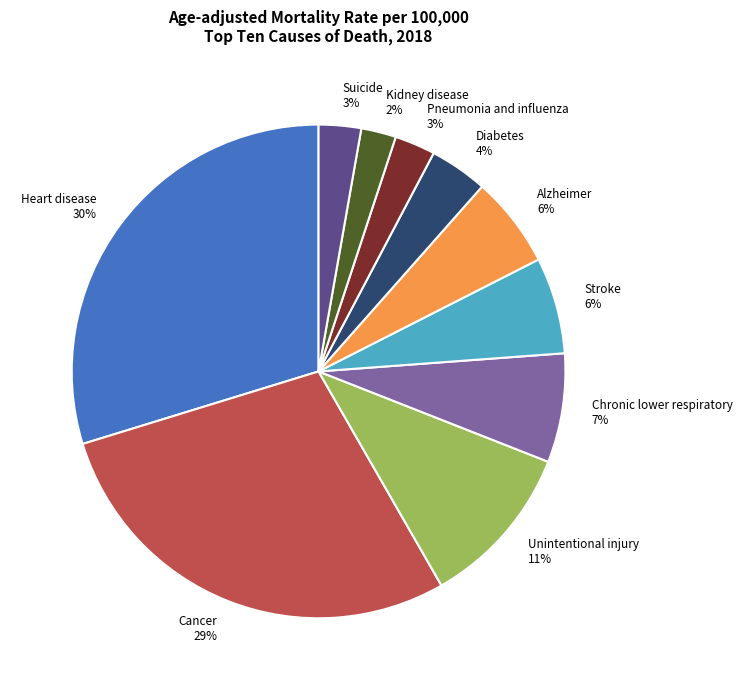

To the nearest percent, what is the difference between the Diabetes and Heart disease slice percentages?

26%